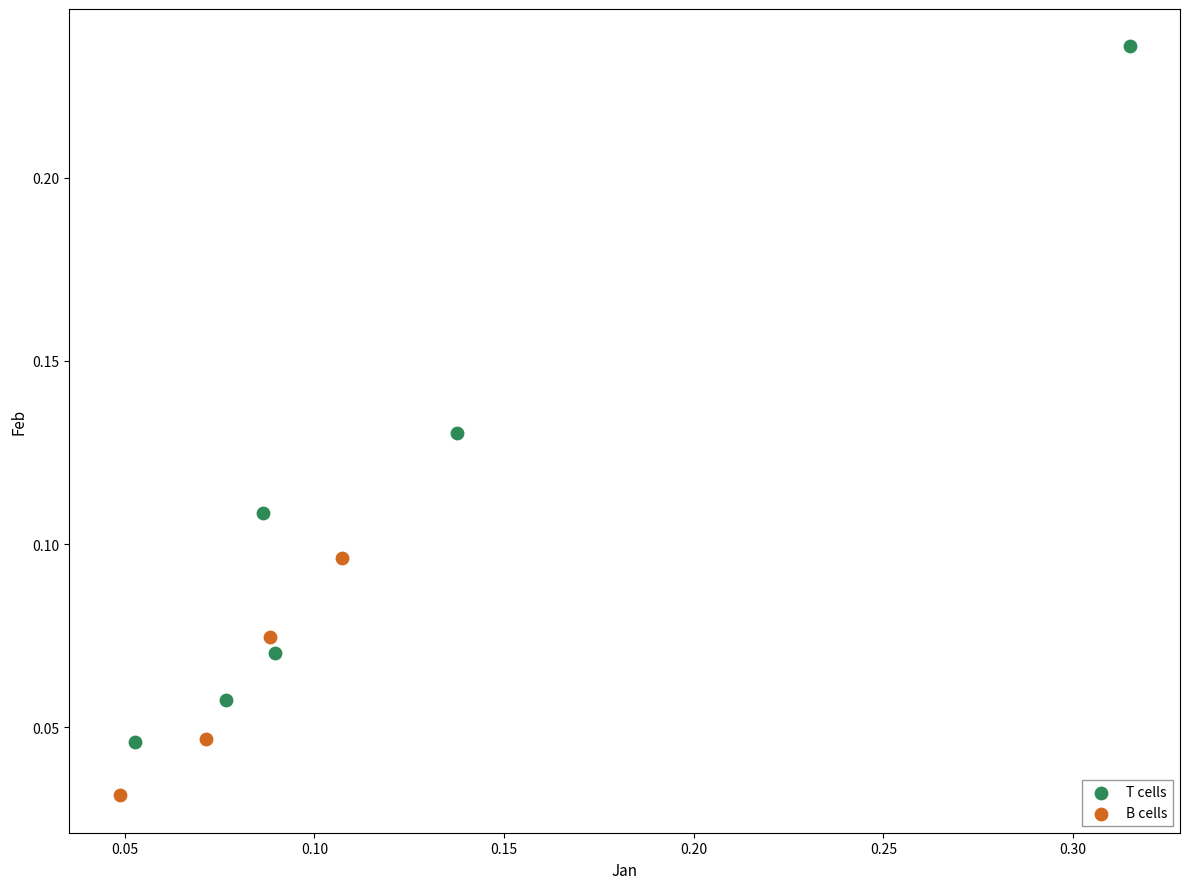

What are all the series names shown in the legend?

T cells, B cells